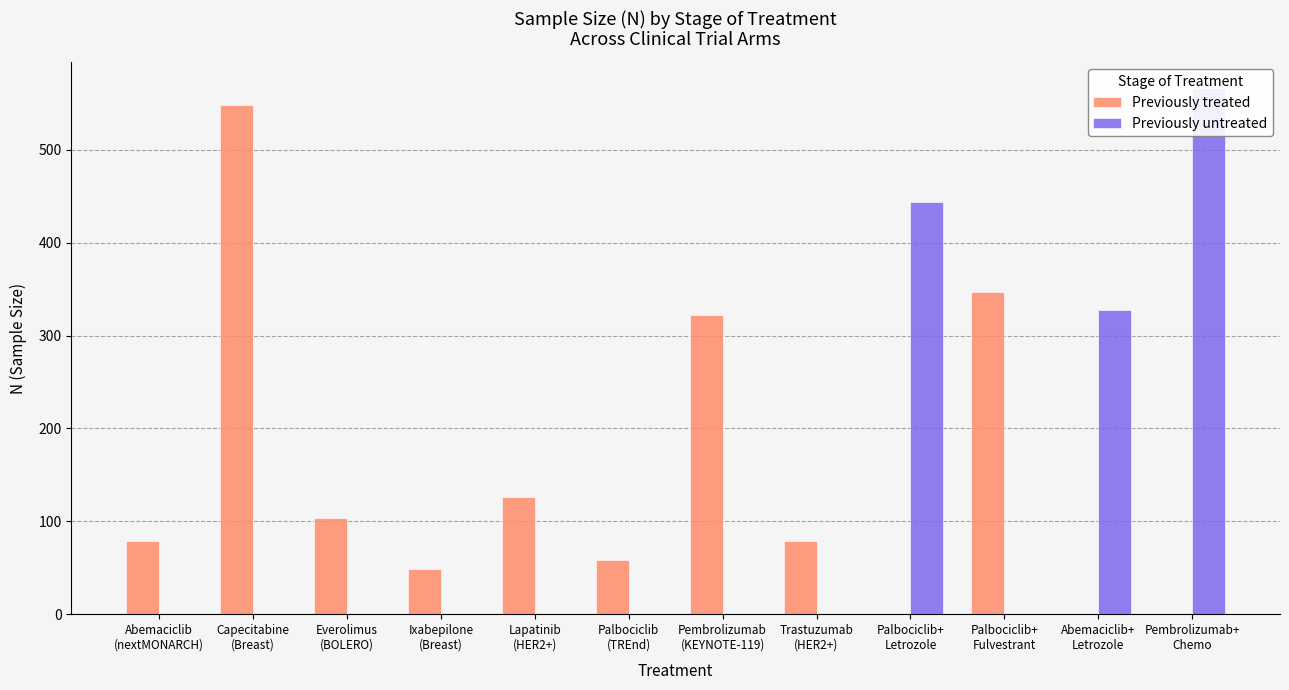

List the labels in order of Previously untreated value, largest first.

Pembrolizumab+
Chemo, Palbociclib+
Letrozole, Abemaciclib+
Letrozole, Abemaciclib
(nextMONARCH), Capecitabine
(Breast), Everolimus
(BOLERO), Ixabepilone
(Breast), Lapatinib
(HER2+), Palbociclib
(TREnd), Pembrolizumab
(KEYNOTE-119), Trastuzumab
(HER2+), Palbociclib+
Fulvestrant